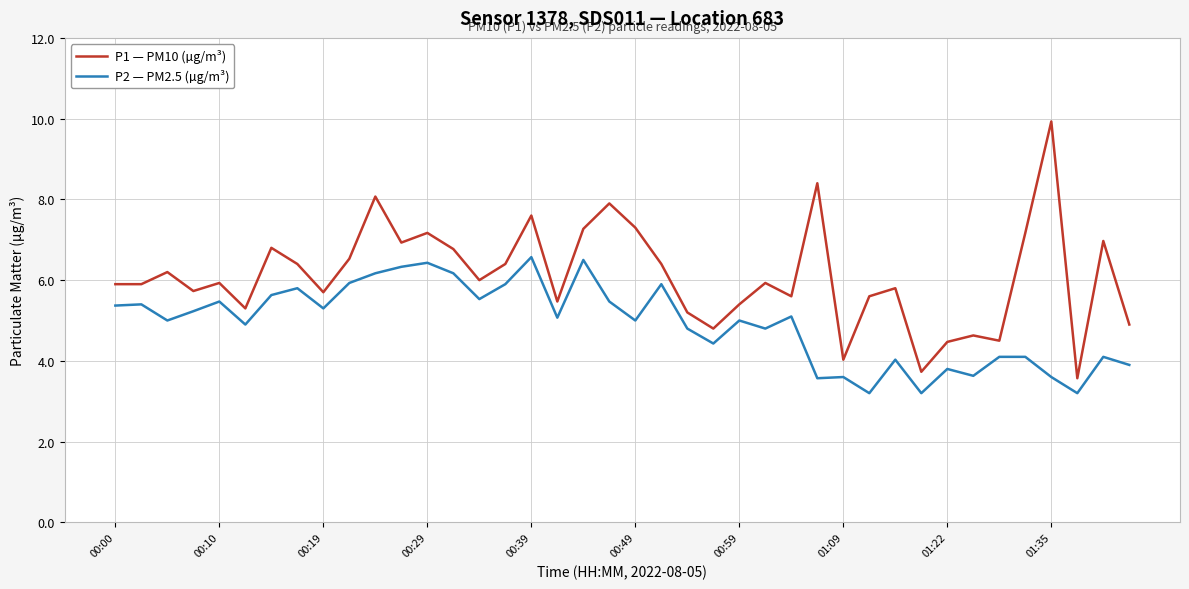

What is the maximum value for P2 — PM2.5 (µg/m³)?

6.6